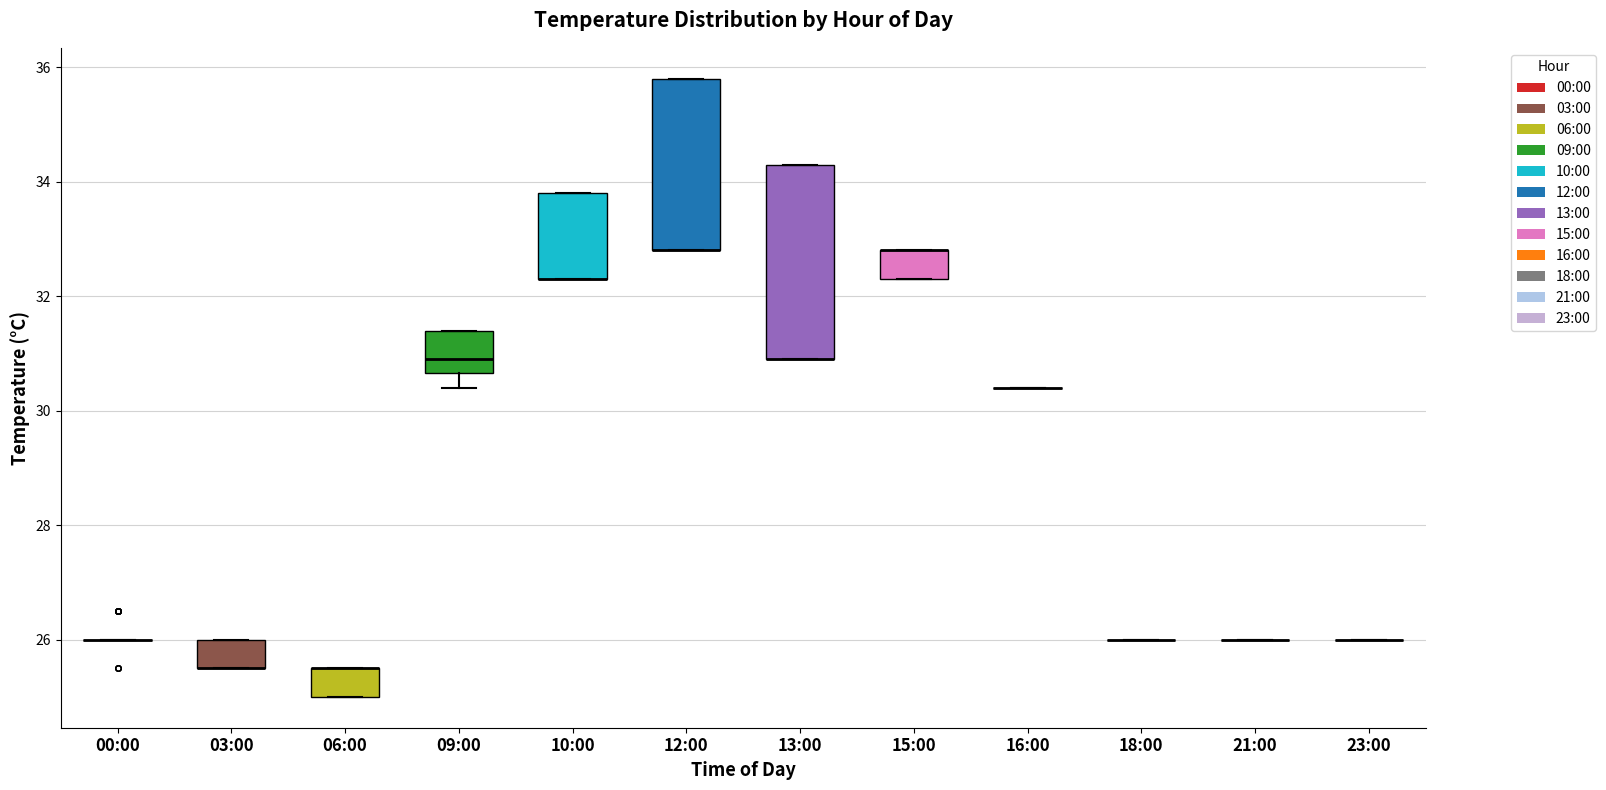

Reading left to right, read every box against the y-axis: the position of its median line, the range the box covers, and the ends of its whiskers. The values are not printed on the chart, so give them approximately, as read against the axis.

00:00: box collapsed to a line at 26.0, whiskers 26.0 to 26.0
03:00: median 25.6 (drawn on the box's lower edge), box 25.6 to 26.0, whiskers 25.6 to 26.0
06:00: median 25.6 (drawn on the box's upper edge), box 25.0 to 25.6, whiskers 25.0 to 25.6
09:00: median 31.0, box 30.6 to 31.4, whiskers 30.4 to 31.4
10:00: median 32.4 (drawn on the box's lower edge), box 32.4 to 33.8, whiskers 32.4 to 33.8
12:00: median 32.8 (drawn on the box's lower edge), box 32.8 to 35.8, whiskers 32.8 to 35.8
13:00: median 31.0 (drawn on the box's lower edge), box 31.0 to 34.4, whiskers 31.0 to 34.4
15:00: median 32.8 (drawn on the box's upper edge), box 32.4 to 32.8, whiskers 32.4 to 32.8
16:00: box collapsed to a line at 30.4, whiskers 30.4 to 30.4
18:00: box collapsed to a line at 26.0, whiskers 26.0 to 26.0
21:00: box collapsed to a line at 26.0, whiskers 26.0 to 26.0
23:00: box collapsed to a line at 26.0, whiskers 26.0 to 26.0